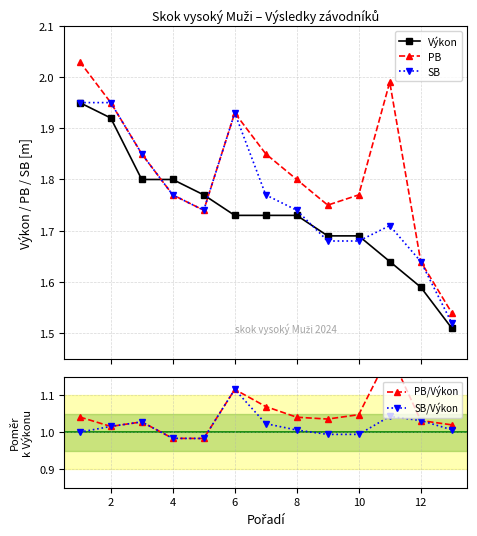

At 11, list the series in order from largest to smallest.

PB, SB, Výkon, PB/Výkon, SB/Výkon